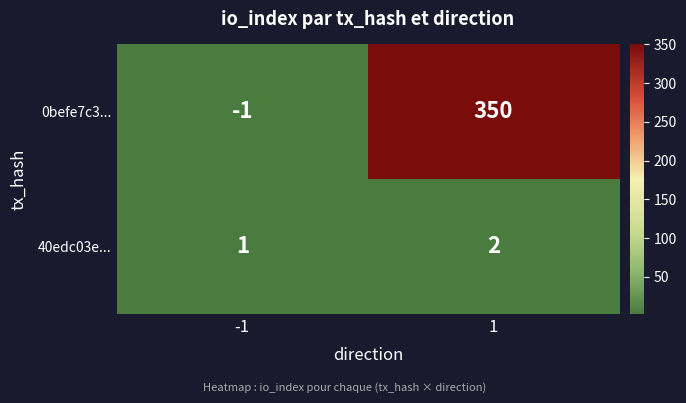

What is the sum of the 40edc03e... values at 1 and -1?

3